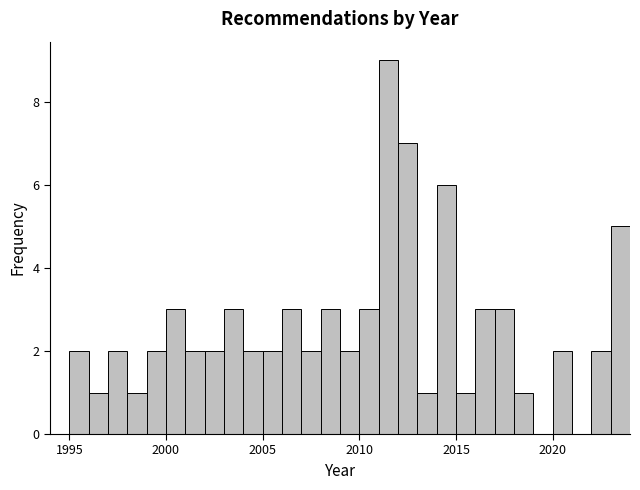

Around what value on the x-axis is the tallest bar? Give the approximate position of its centre, as read against the axis.

2011.5